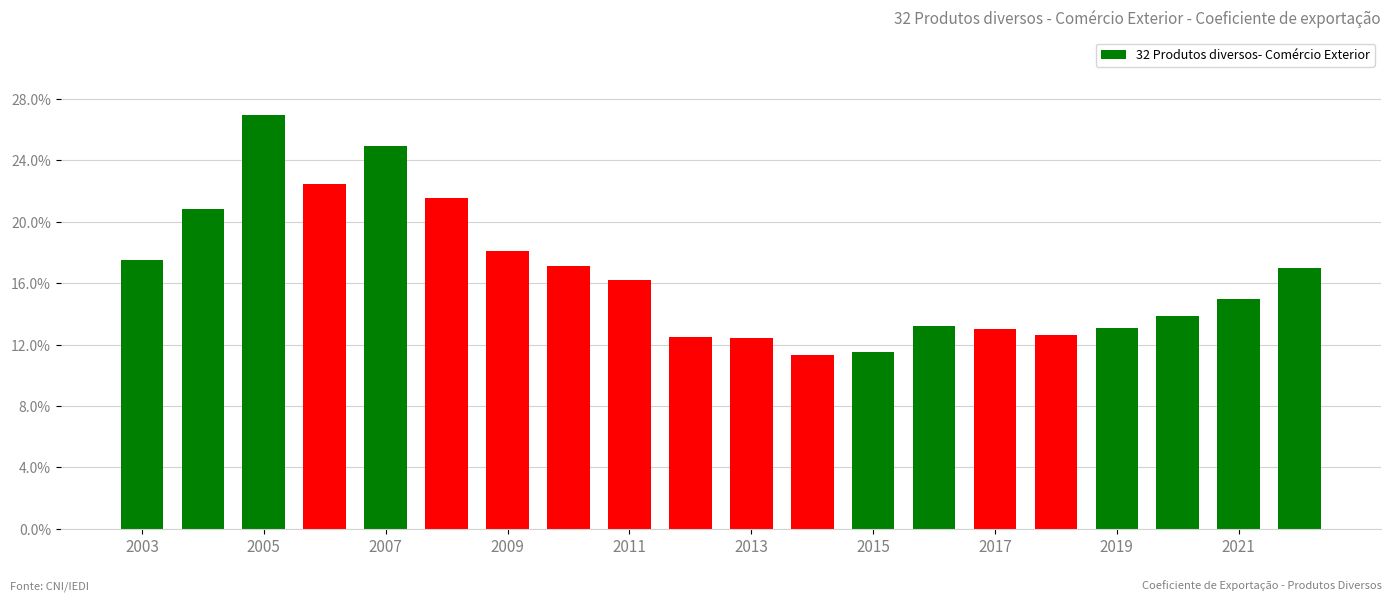

What is the minimum value shown in the chart?

11.3